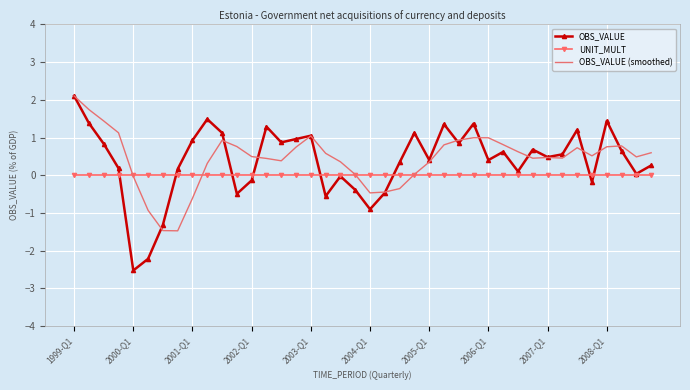

Which series has the largest range (max minus min)?

OBS_VALUE